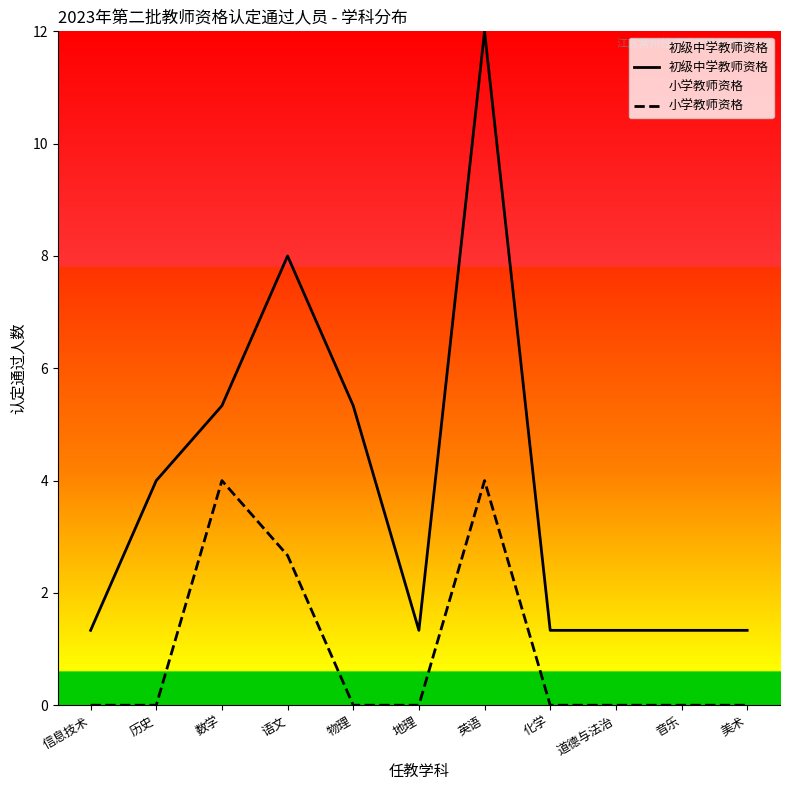

What is the label of the 5th point from the left?

物理